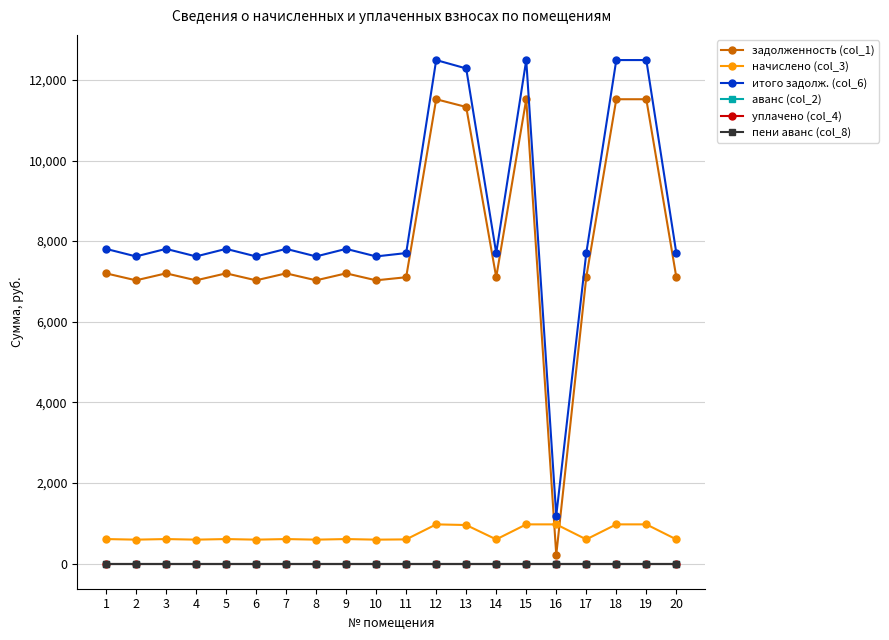

The value of задолженность (col_1) at 11 is 12277.1. True or false?

False